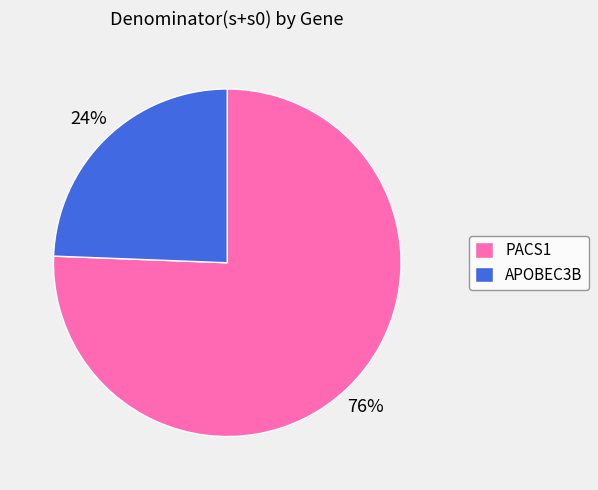

To the nearest percent, what is the average slice percentage?

50%